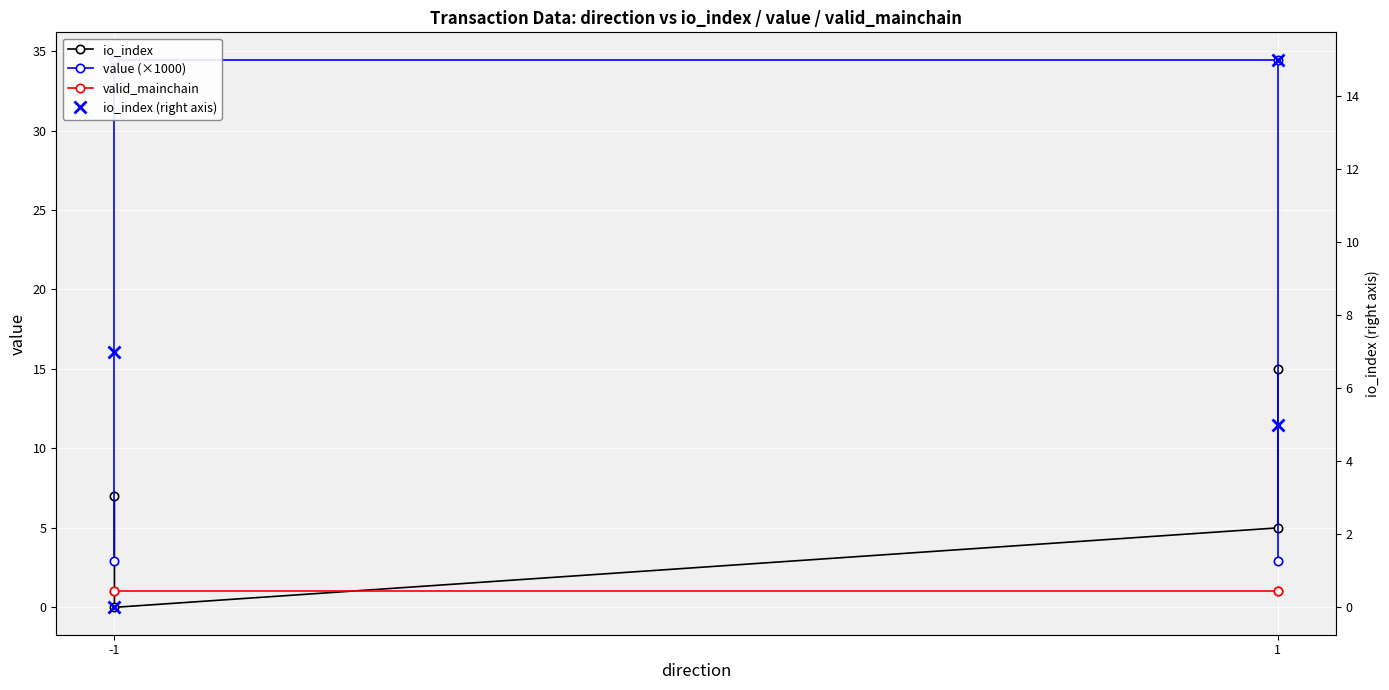

Where do valid_mainchain and io_index first cross each other?

-1 and -1